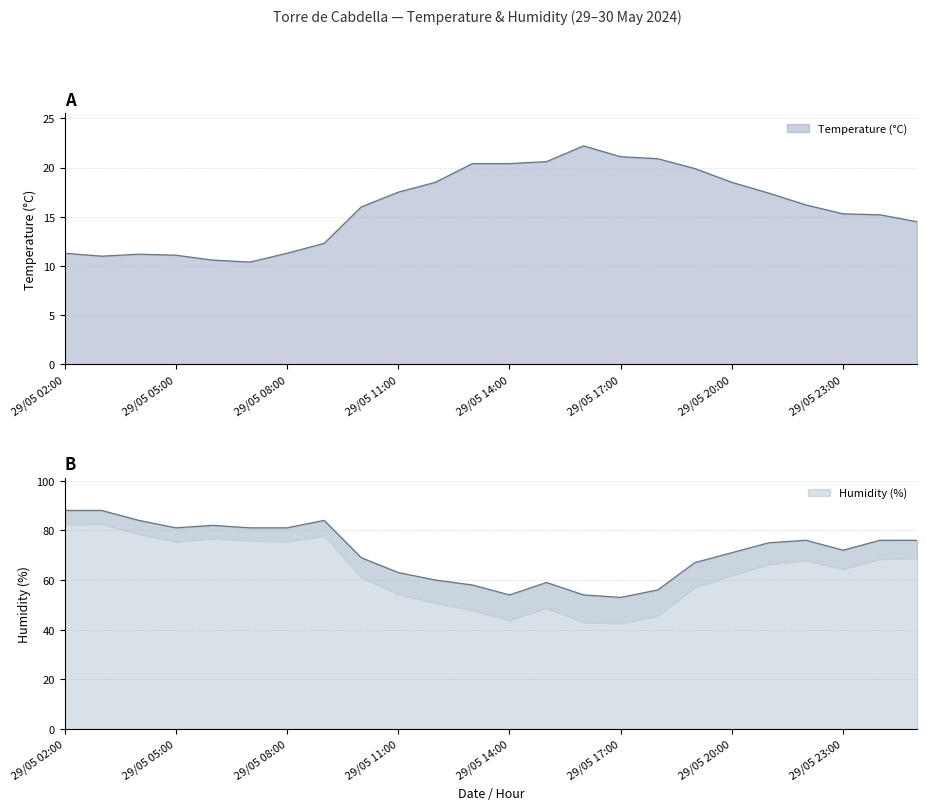

Which category has the lowest value across all series?

29/05 07:00